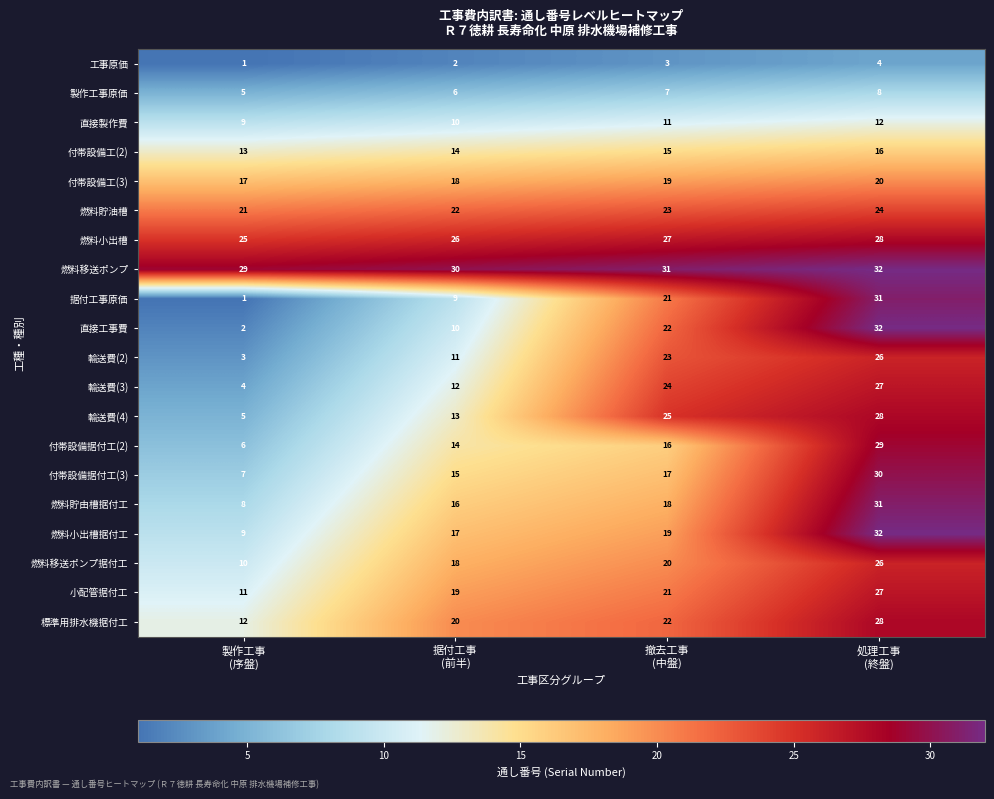

How many categories are shown in the chart?

4